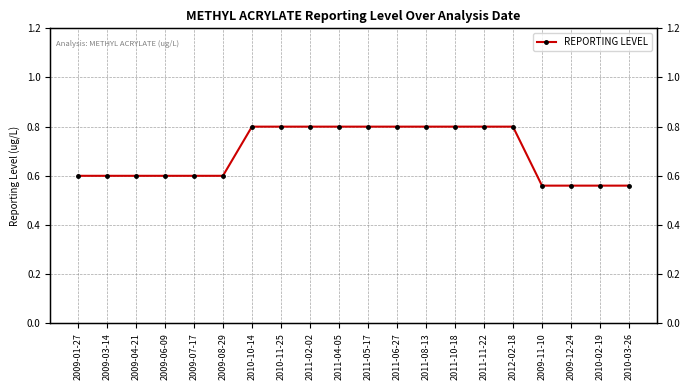

What is the minimum value shown in the chart?

0.6